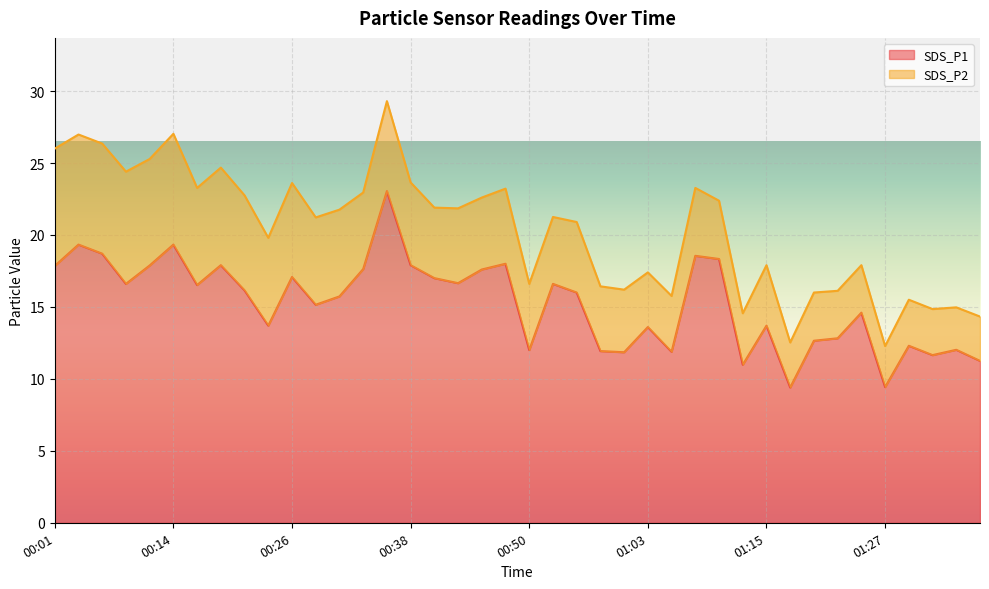

What is the average value?

15.3